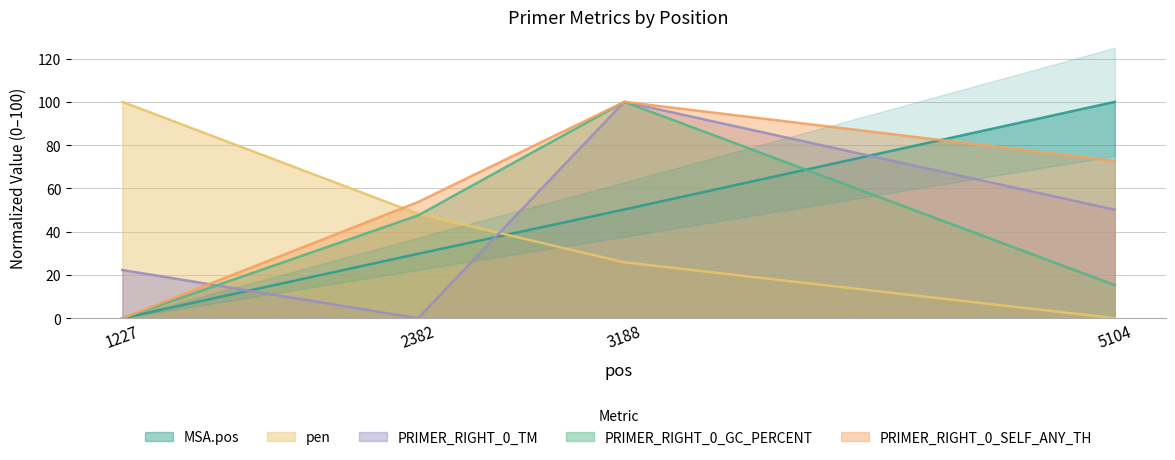

Is it true that PRIMER_RIGHT_0_SELF_ANY_TH equals 0.0 at 1227?

True